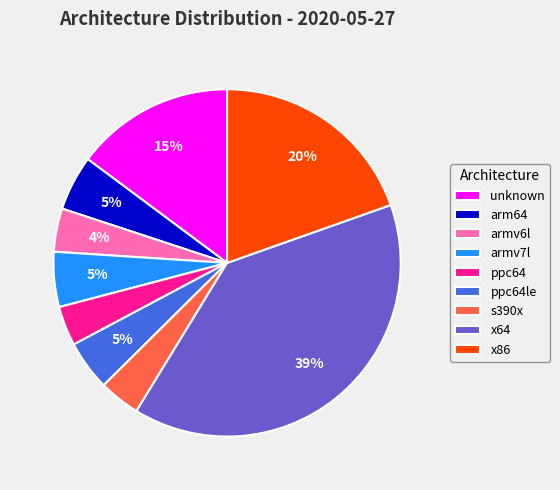

Does armv7l account for over 50% of the chart?

No